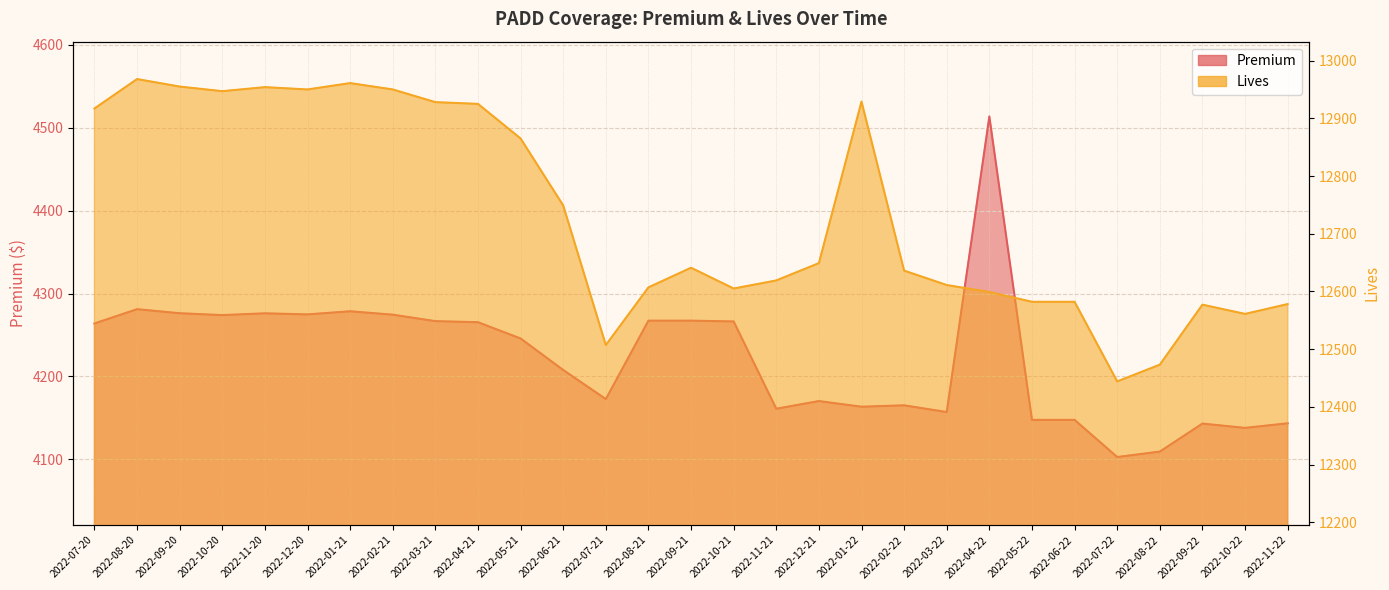

List the series in order of their overall mean, highest first.

Lives, Premium